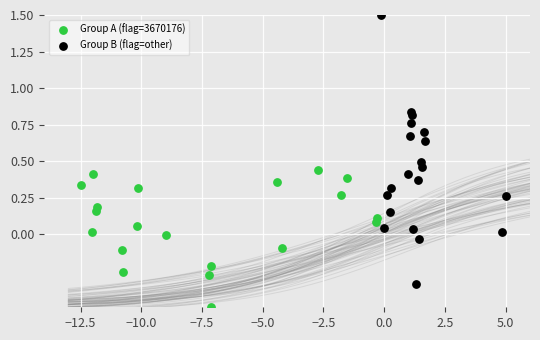

Which series reaches the maximum Y coordinate?

Group B (flag=other)